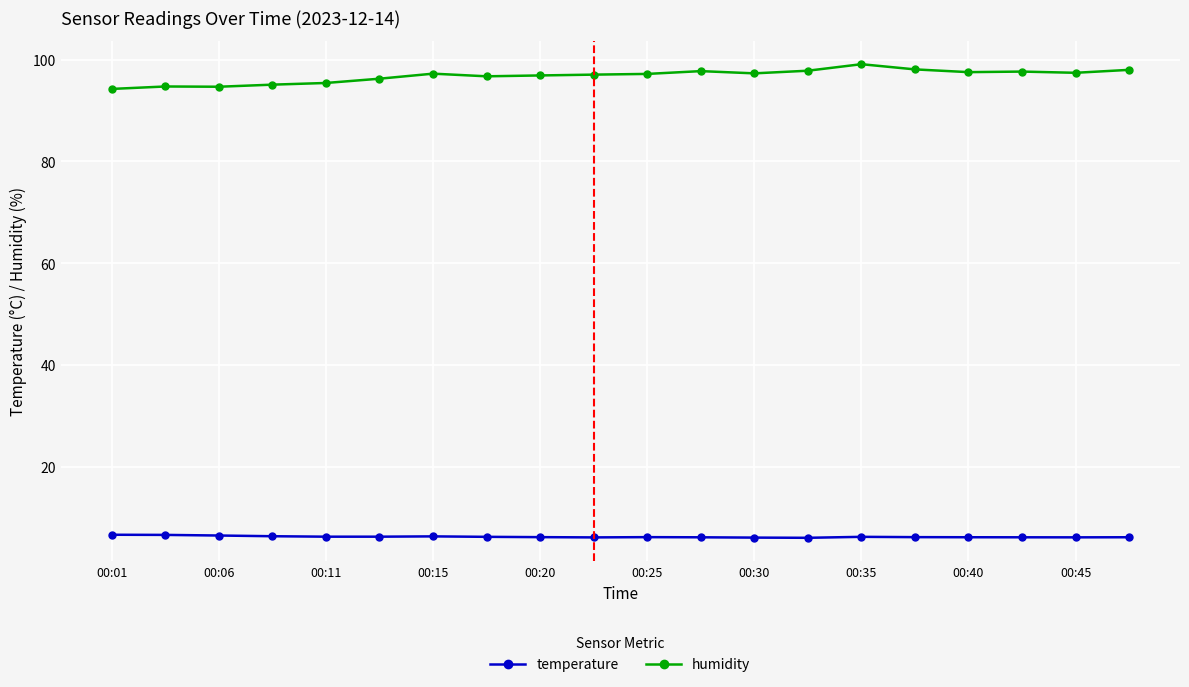

Which series has the largest range (max minus min)?

humidity